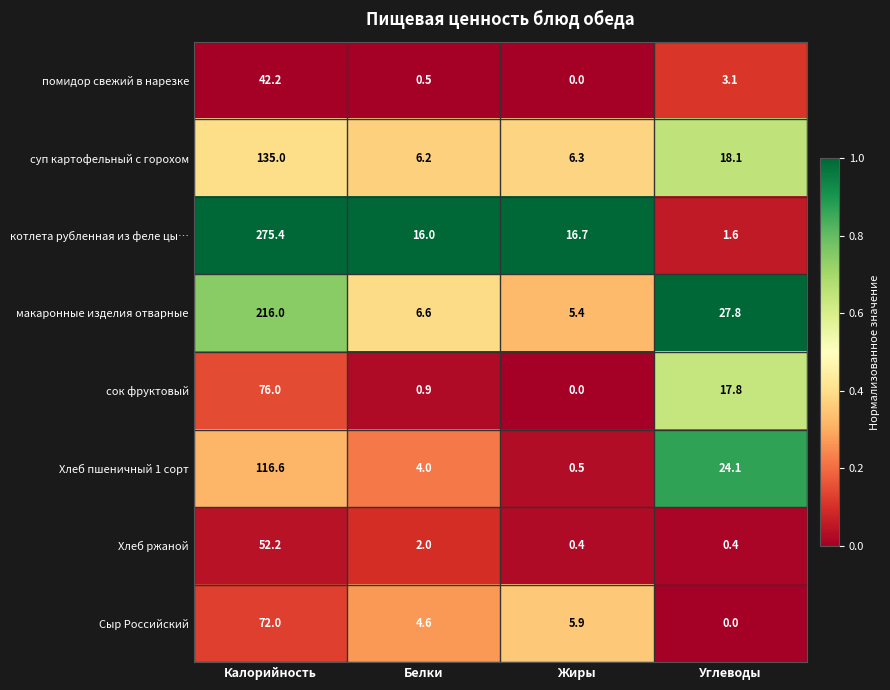

List the series in order of their peak value, lowest first.

помидор свежий в нарезке, Хлеб ржаной, Сыр Российский, сок фруктовый, Хлеб пшеничный 1 сорт, суп картофельный с горохом, макаронные изделия отварные, котлета рубленная из феле цы…